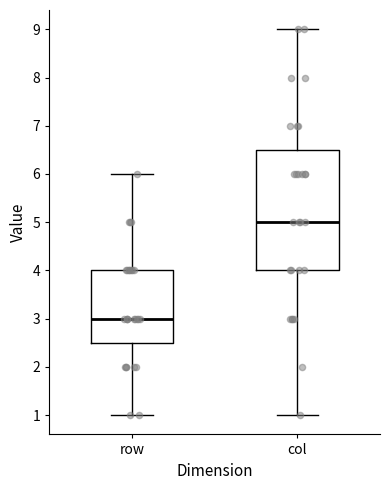

Where does the median line of the box for col sit on the y-axis? The values are not printed on the chart, so give them approximately, as read against the axis.

5.0